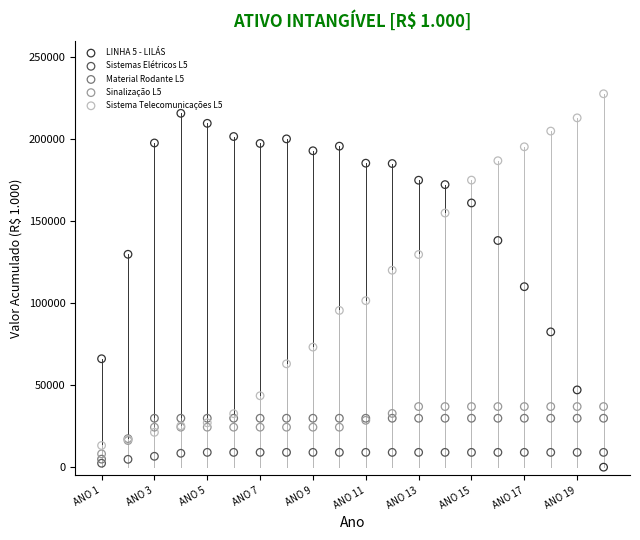

Which series reaches the maximum Y coordinate?

Sistema Telecomunicações L5